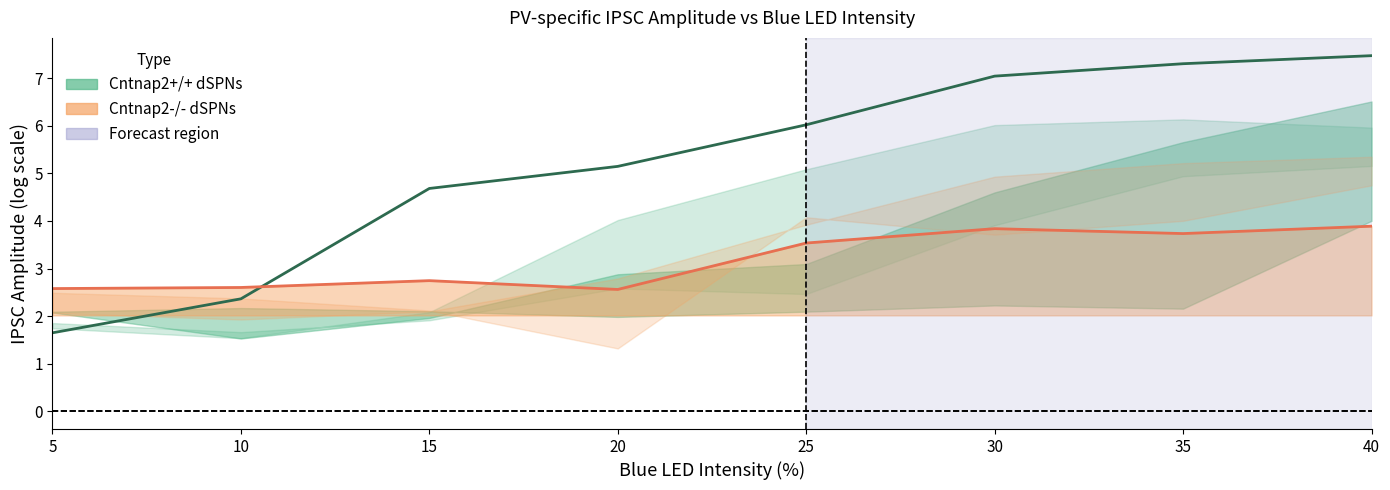

List the labels in order of Cntnap2+/+ dSPNs value, largest first.

40, 35, 30, 25, 20, 15, 10, 5